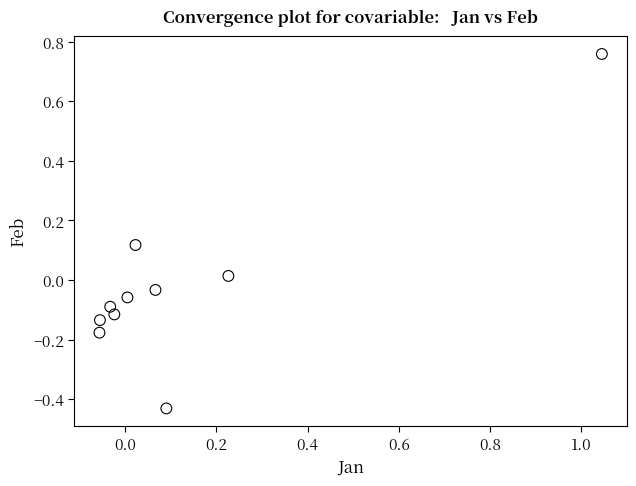

What is the range of X values (max minus min)?

1.1